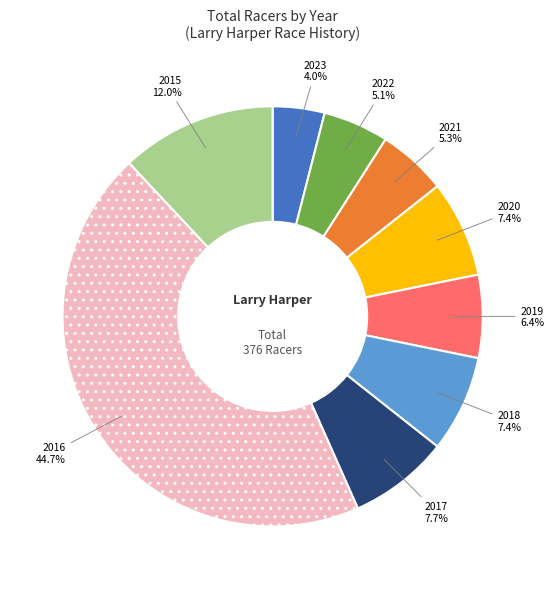

To the nearest percent, what portion does 2023 represent?

4%